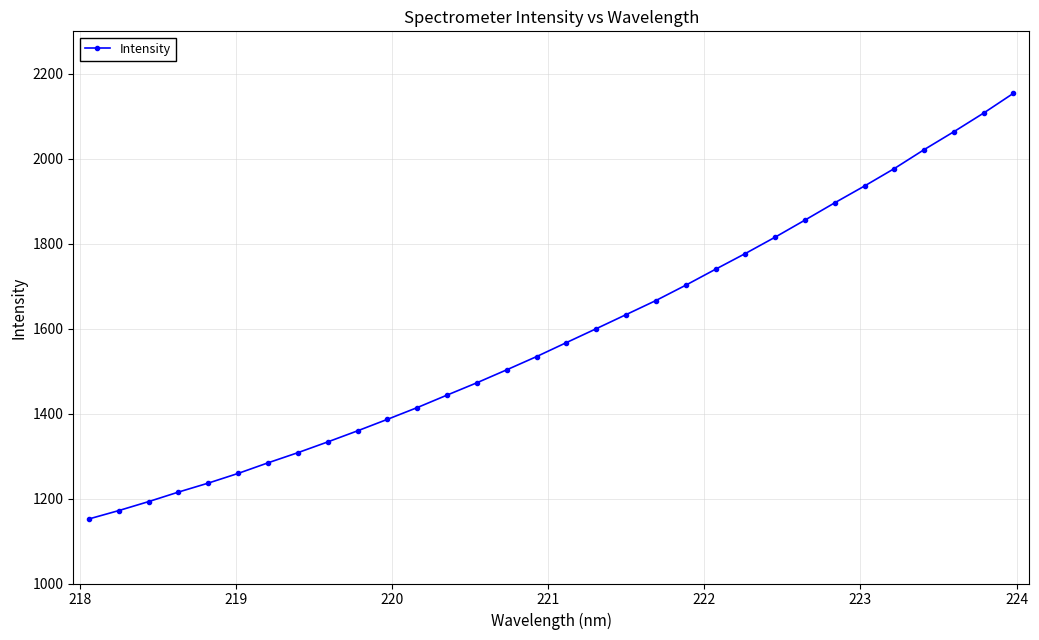

What is the maximum value shown in the chart?

2154.2